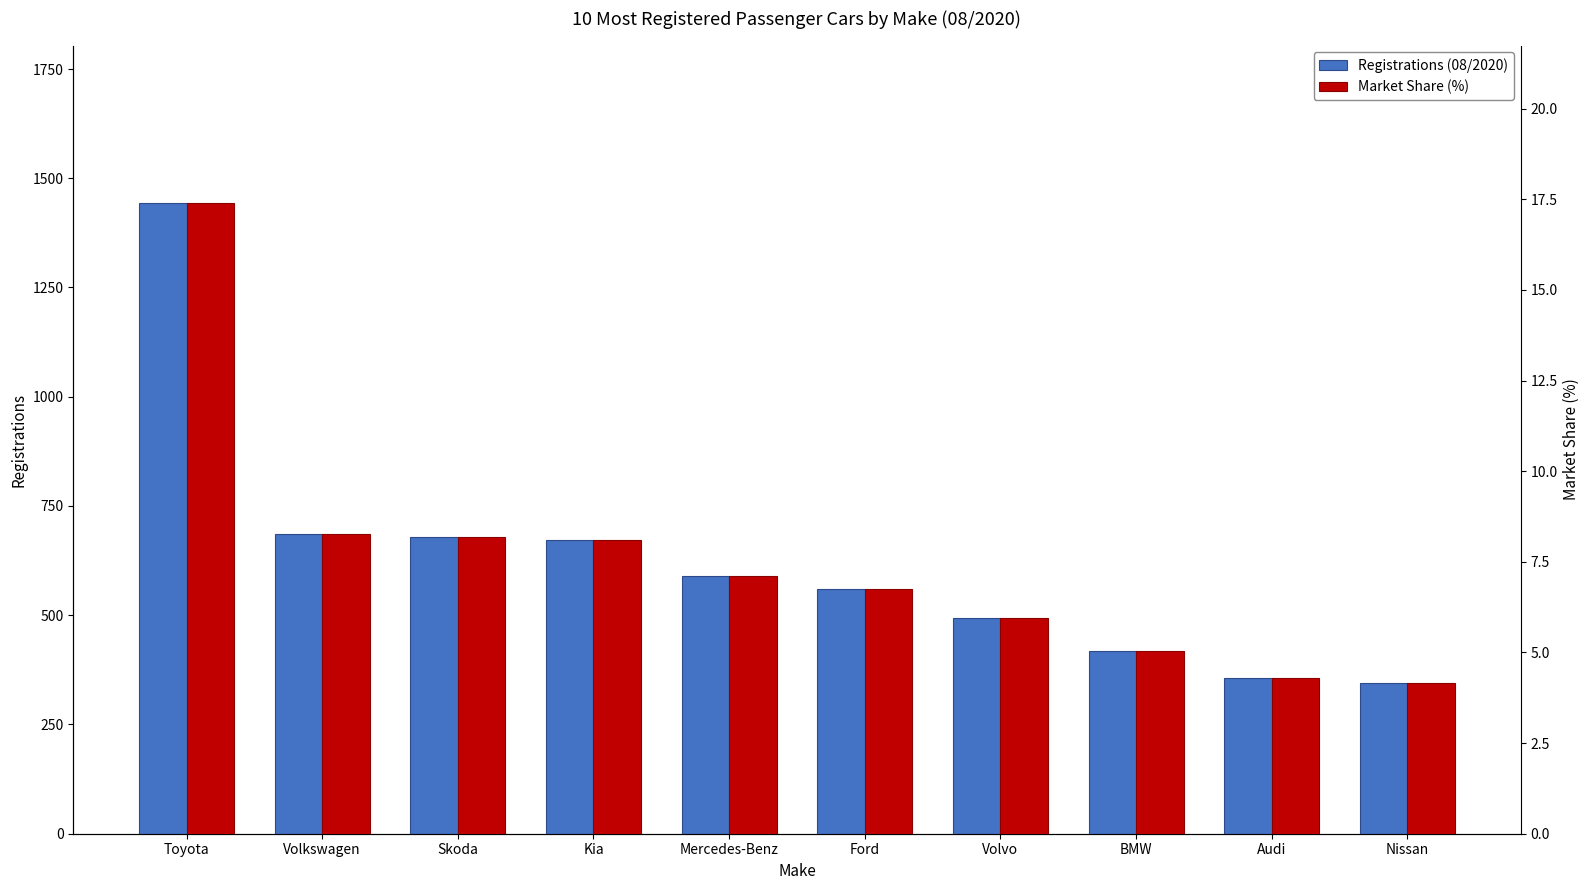

Reading right to left, extract all data points from this chart.

Registrations (08/2020): Nissan=344.0	Audi=356.0	BMW=419.0	Volvo=494.0	Ford=560.0	Mercedes-Benz=590.0	Kia=672.0	Skoda=679.0	Volkswagen=687.0	Toyota=1443.0
Market Share (%): Nissan=4.1	Audi=4.3	BMW=5.1	Volvo=6.0	Ford=6.8	Mercedes-Benz=7.1	Kia=8.1	Skoda=8.2	Volkswagen=8.3	Toyota=17.4